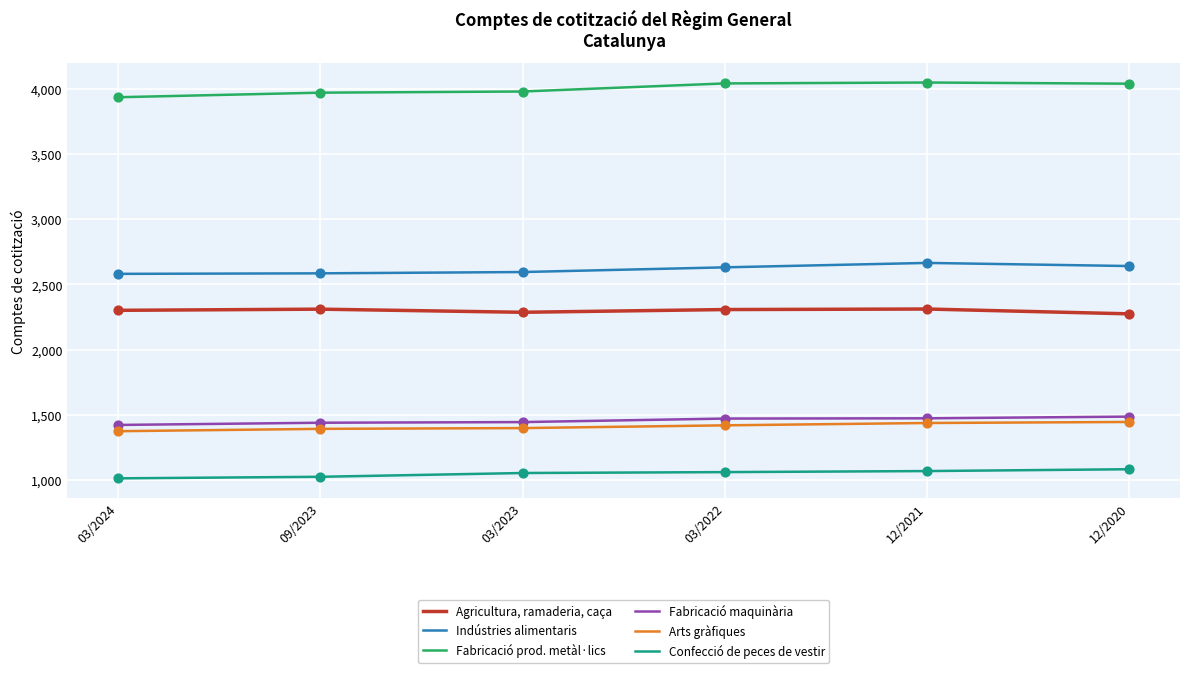

At how many categories does at least one series exceed 2381?

6